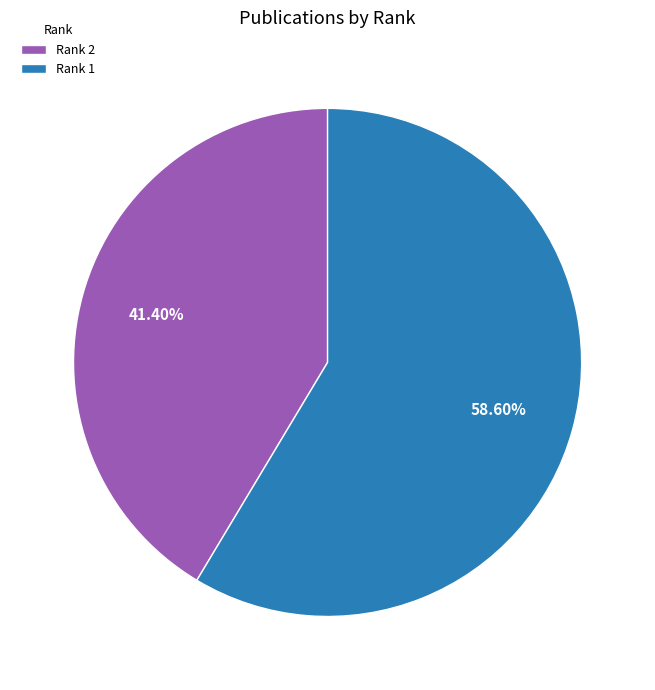

Is the sum of Rank 2 and Rank 1 greater than half?

Yes